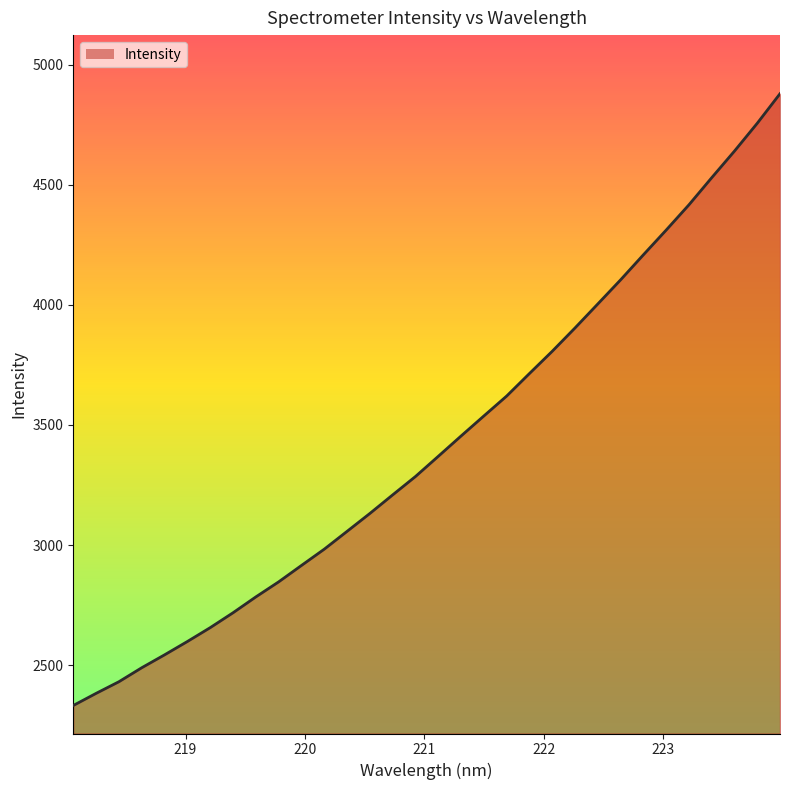

What is the smallest value displayed?

2332.2